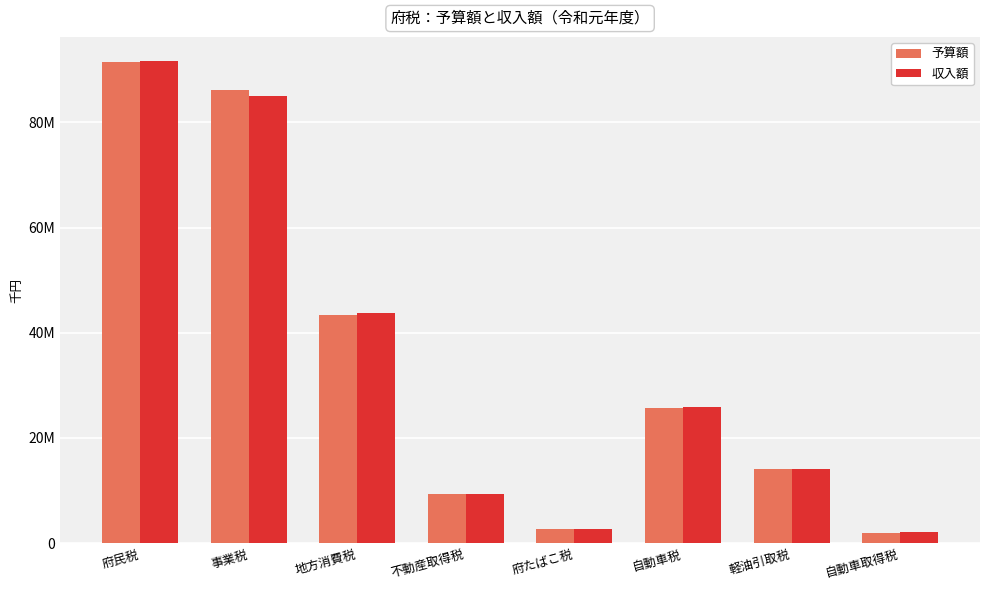

Between 自動車税 and 不動産取得税, which is larger?

自動車税